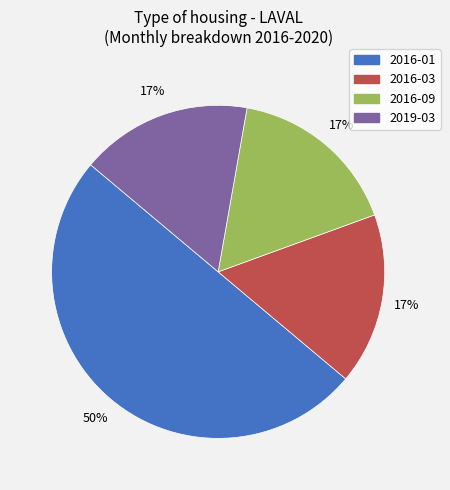

How many segments does this pie chart have?

4